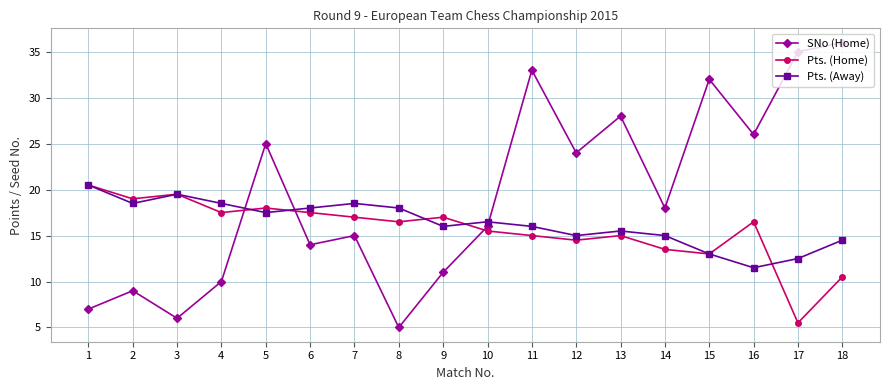

Is this an area chart (filled region under the line)?

No